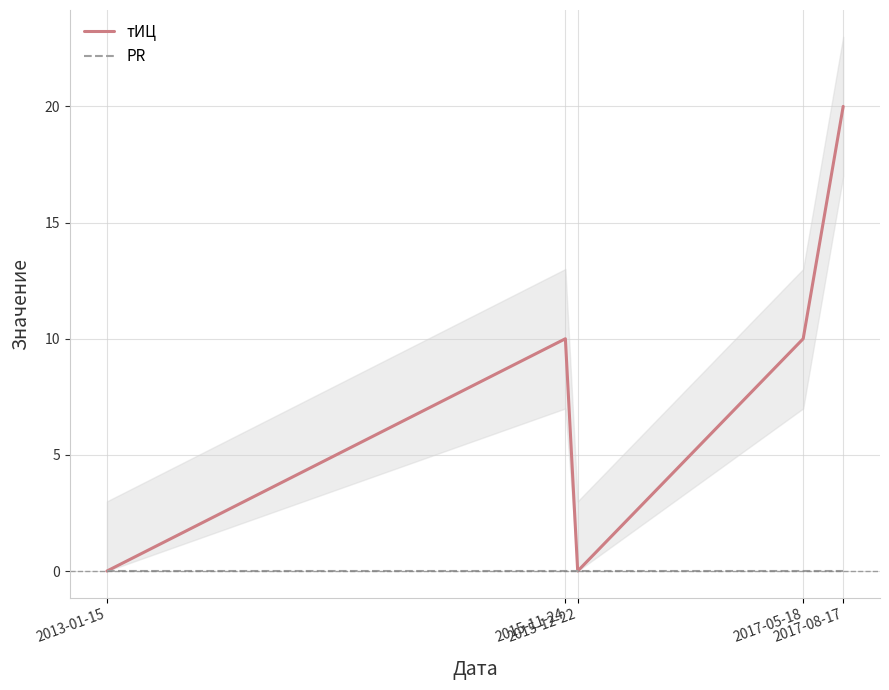

True or false: тИЦ and PR intersect in this chart.

False